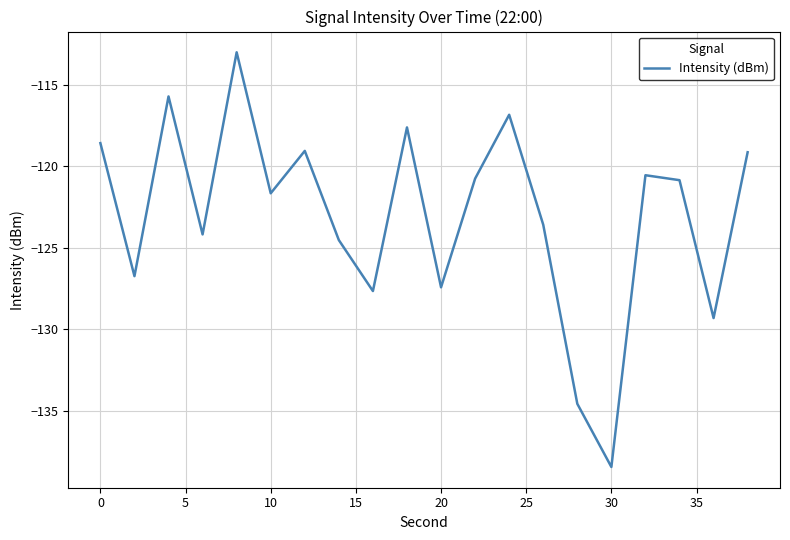

What is the minimum value shown in the chart?

-138.4